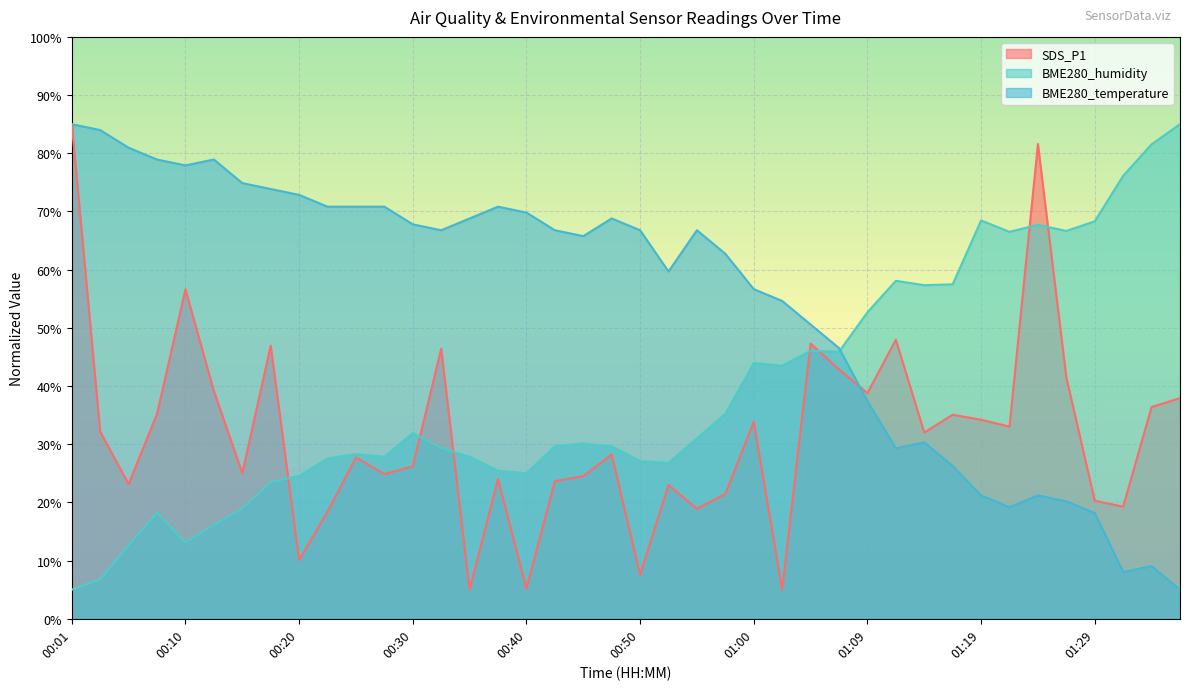

What is the sum of the BME280_humidity values at 00:42 and 00:57?

64.9